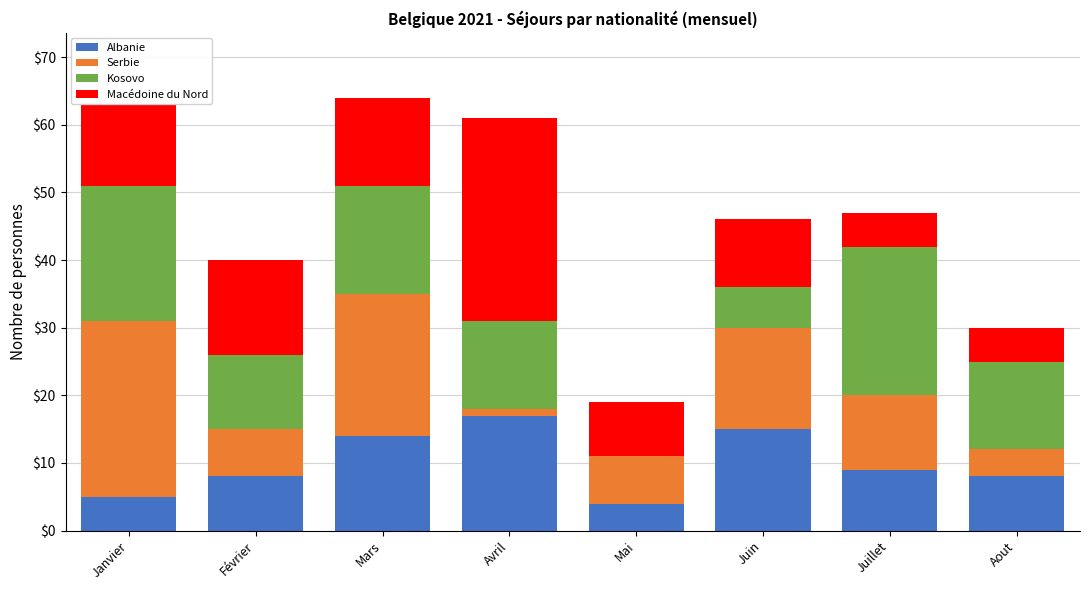

Does the chart contain stacked bars?

Yes